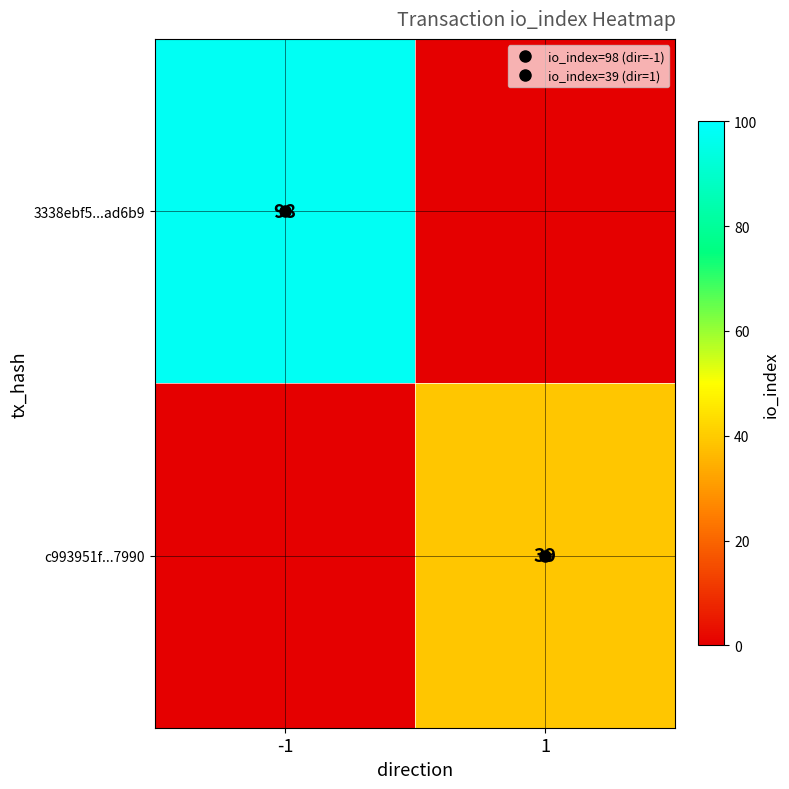

At which label does 3338ebf5...ad6b9 reach its peak?

-1